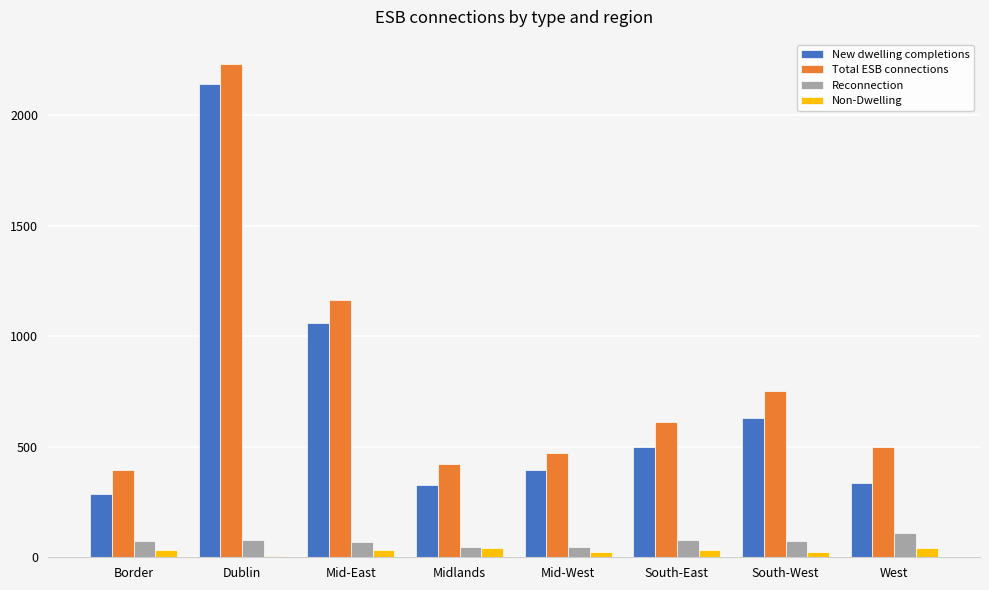

Is the value of Reconnection at South-East greater than the value of Non-Dwelling at Border?

Yes